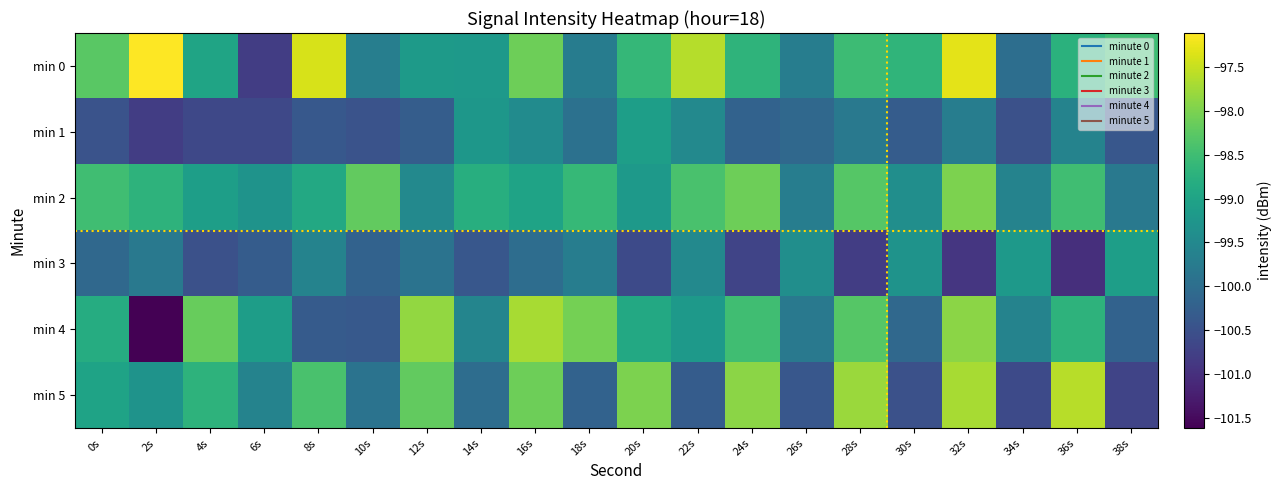

What is the total value across all series at 24s?

-594.1